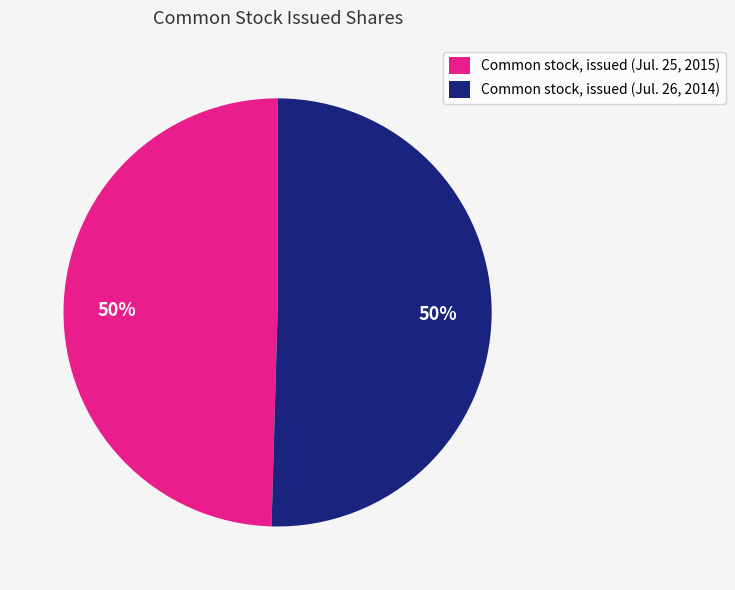

Combined, do Common stock, issued (Jul. 26, 2014) and Common stock, issued (Jul. 25, 2015) account for over 50%?

Yes